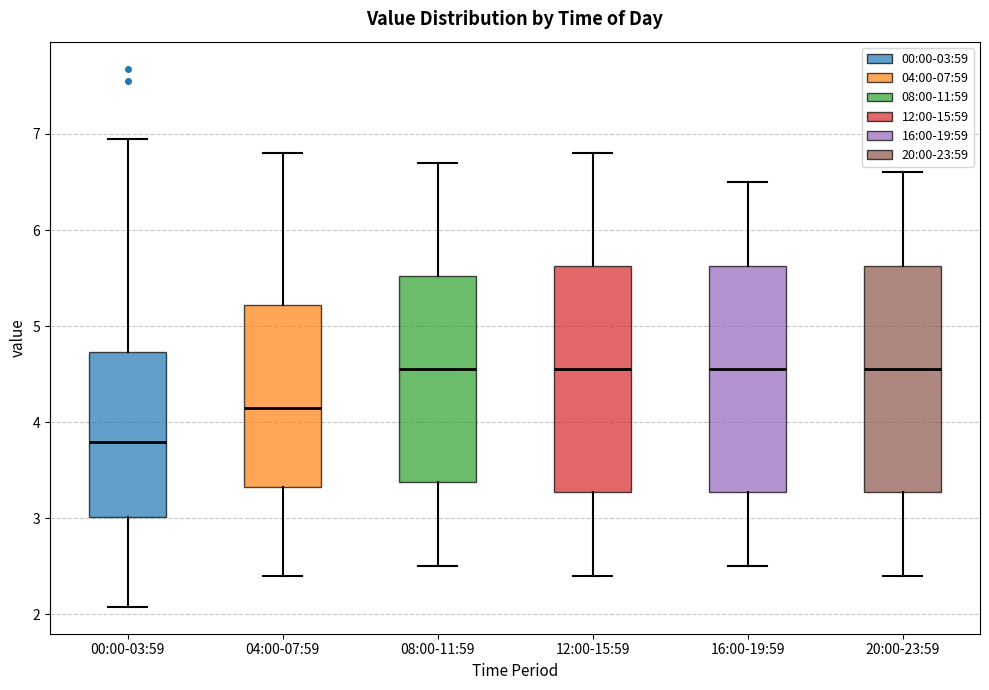

Where does the lower whisker of the box for 12:00-15:59 end on the y-axis? The values are not printed on the chart, so give them approximately, as read against the axis.

2.4